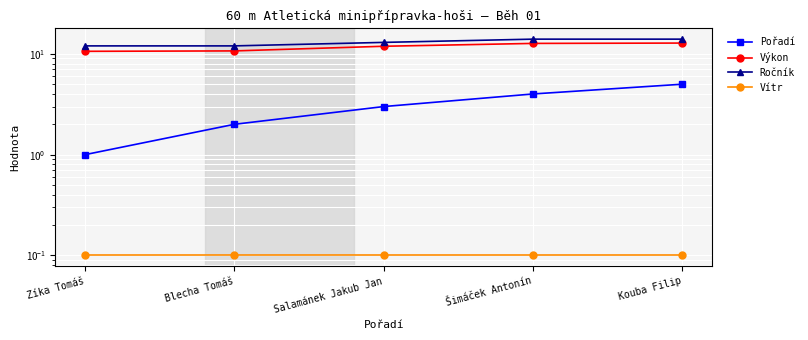

True or false: Vítr and Ročník cross at least once.

False